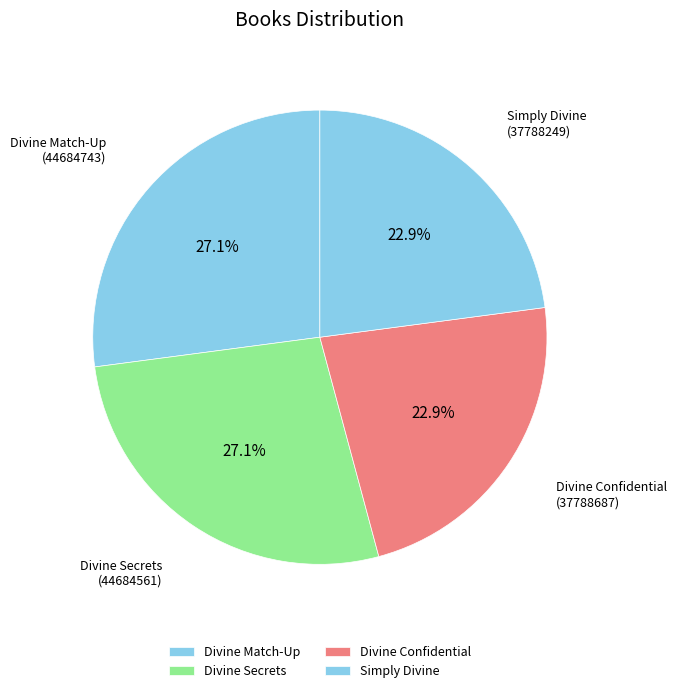

To the nearest percent, what is the difference between the largest and smallest slice percentages?

4%